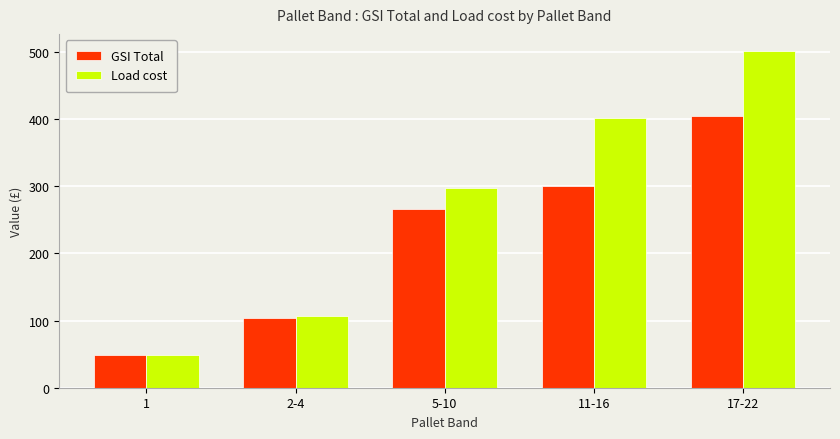

At which label is GSI Total closest to 226?

5-10